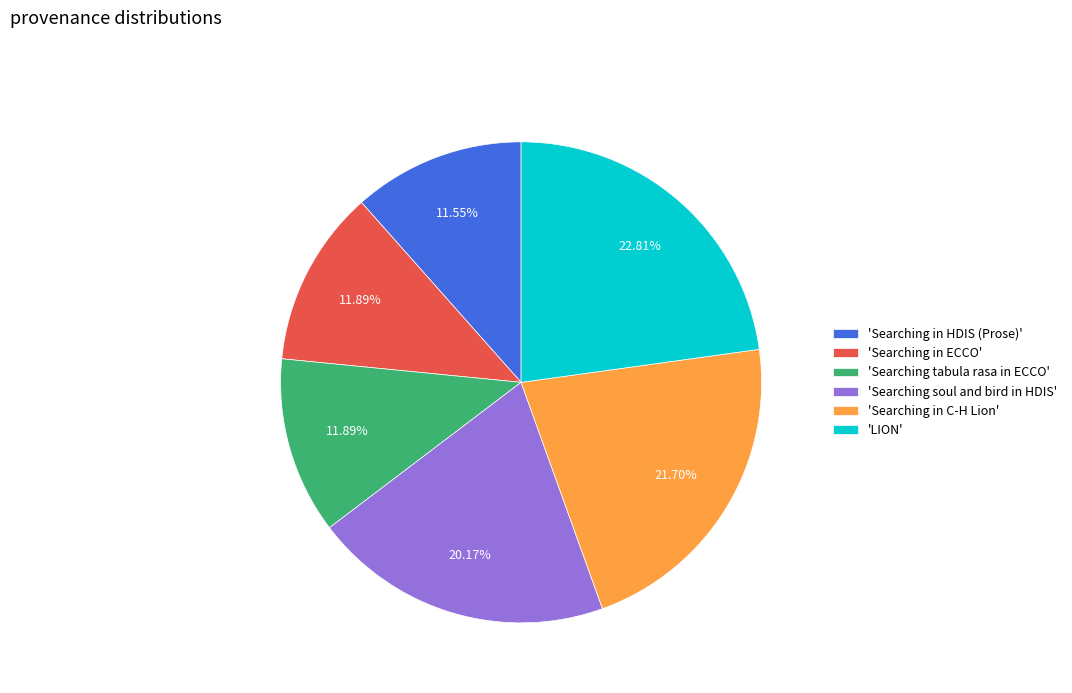

Is 'LION' the majority of the pie?

No